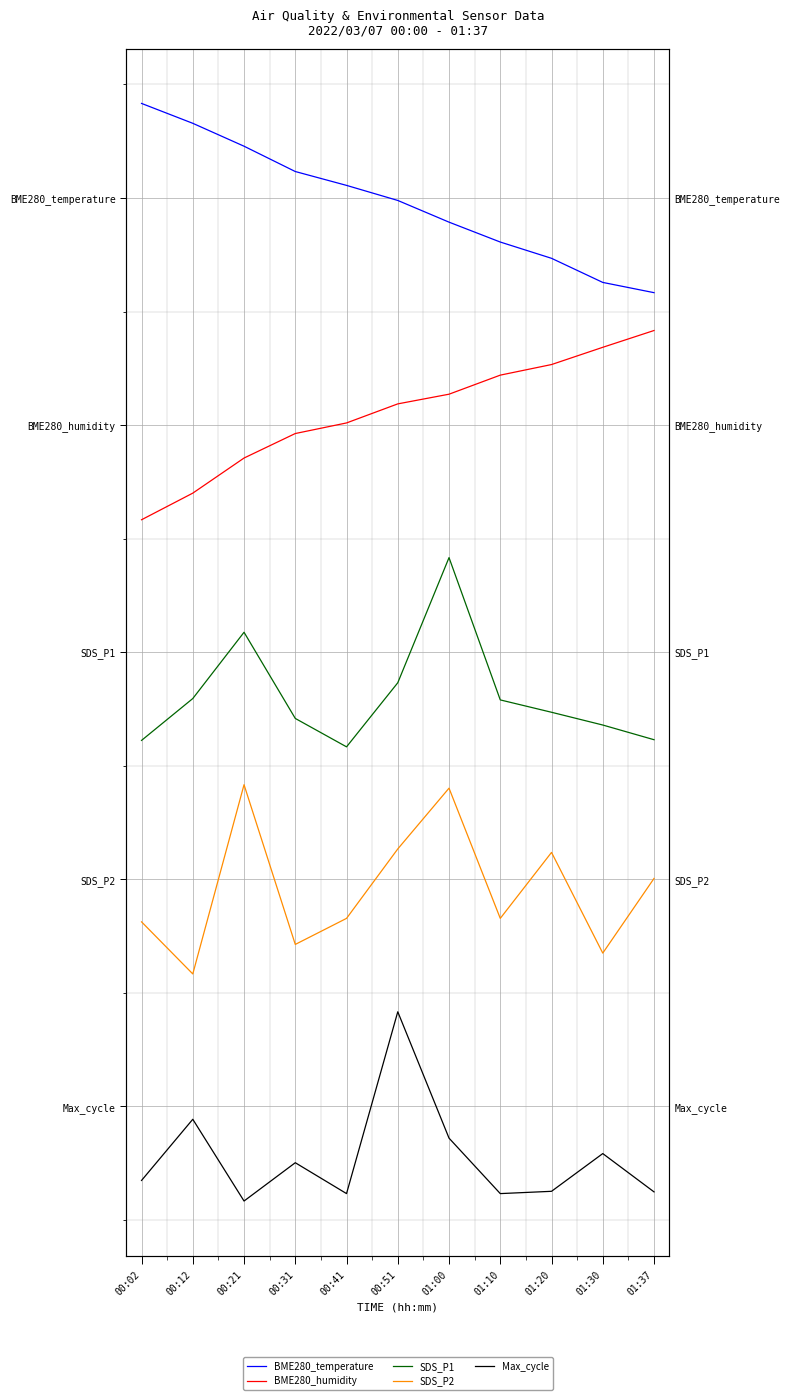

True or false: BME280_humidity has a value of 5.2 at 00:21.

False